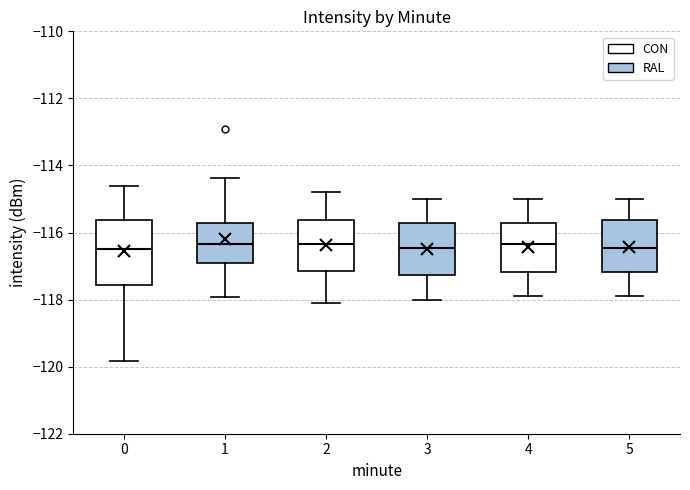

Reading left to right, transcribe this box plot: for each box, give where its median line is, the range the box spans, and where its two whiskers end, as read against the y-axis. The values are not printed on the chart, so give them approximately, as read against the axis.

0: median -116.4, box -117.6 to -115.6, whiskers -119.8 to -114.6
1: median -116.4, box -117.0 to -115.8, whiskers -118.0 to -114.4
2: median -116.4, box -117.2 to -115.6, whiskers -118.0 to -114.8
3: median -116.4, box -117.2 to -115.8, whiskers -118.0 to -115.0
4: median -116.4, box -117.2 to -115.8, whiskers -117.8 to -115.0
5: median -116.4, box -117.2 to -115.6, whiskers -117.8 to -115.0